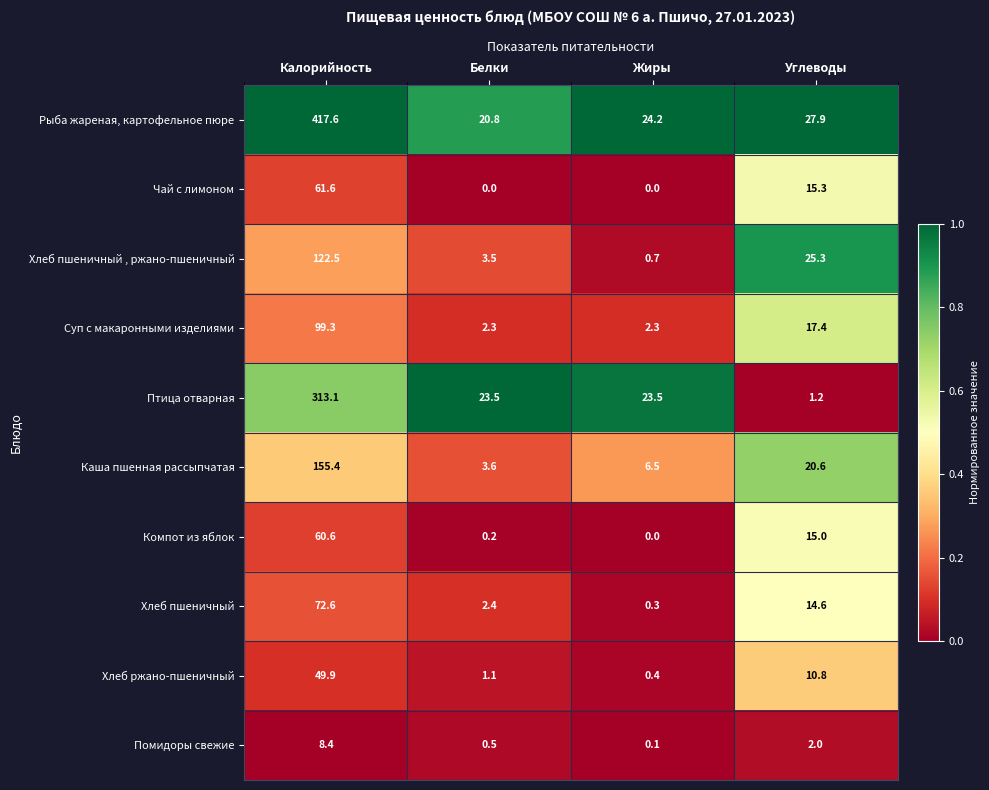

Which series changed the most between Калорийность and Жиры?

Рыба жареная, картофельное пюре